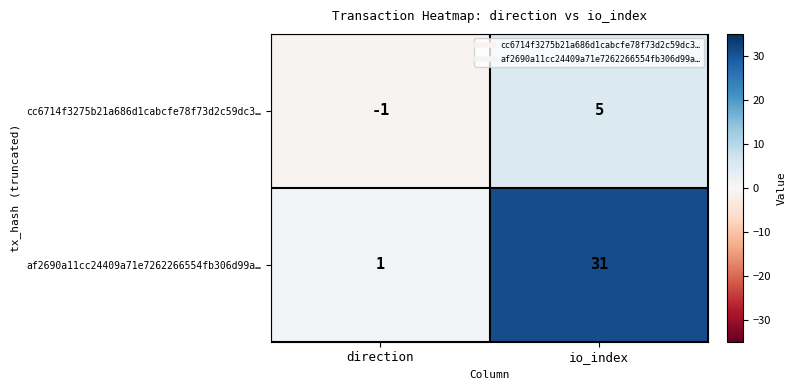

What is the spread (max minus min) of values at direction?

2